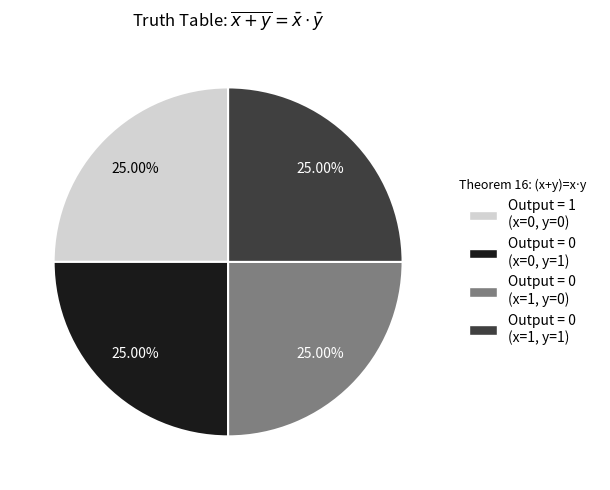

Is there any slice that represents more than half of the pie?

No